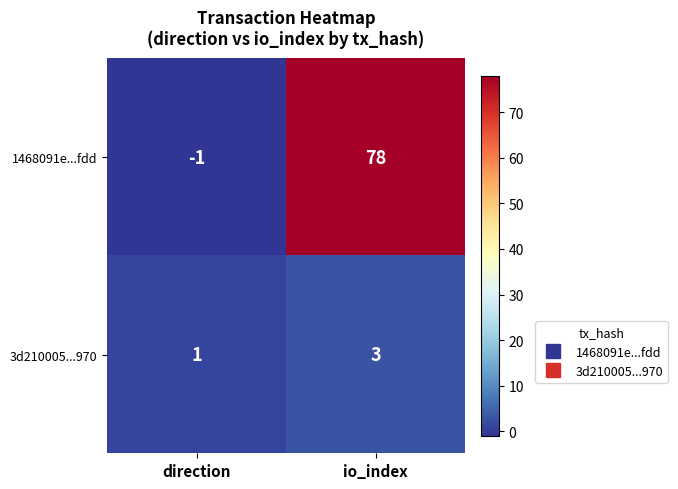

What is the difference between the maximum and minimum values in the 1468091e...fdd series?

79